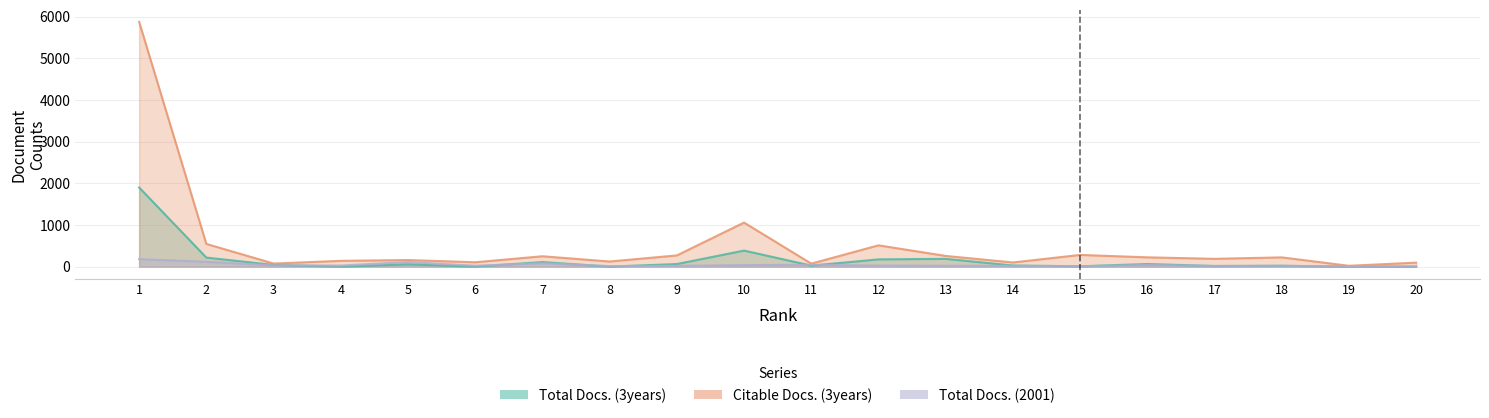

Rank the series by their maximum value, from highest to lowest.

Citable Docs. (3years), Total Docs. (3years), Total Docs. (2001)